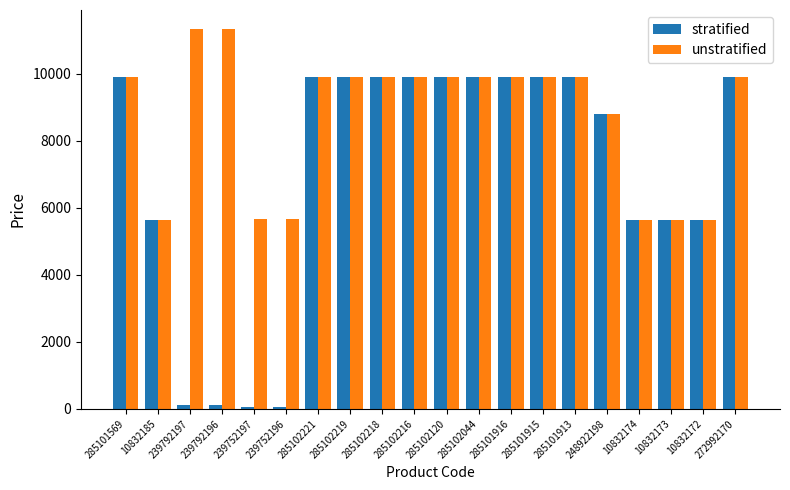

Which series has the largest range (max minus min)?

stratified